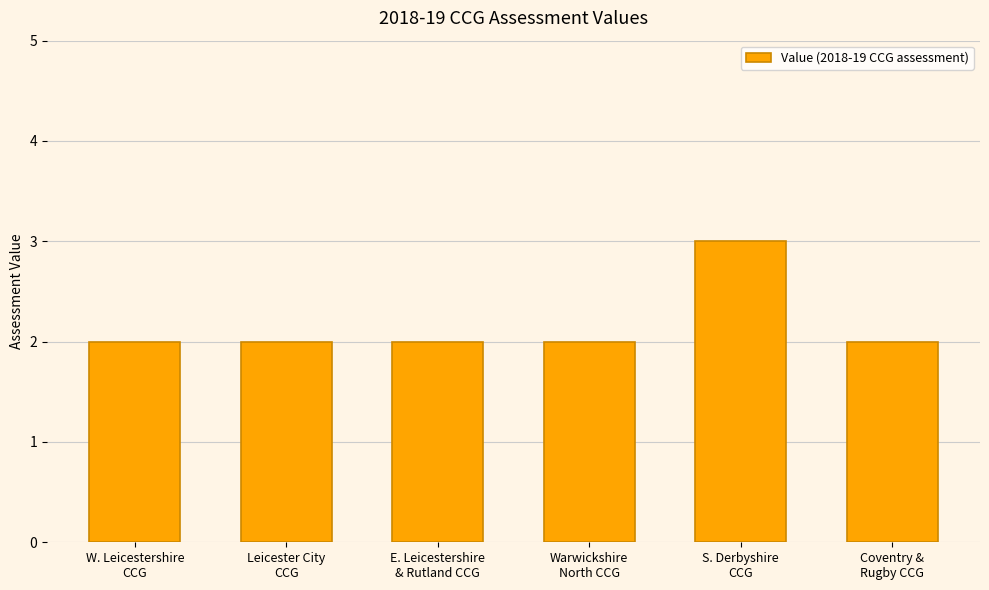

Reading left to right, transcribe all the data shown in this chart.

W. Leicestershire
CCG=2	Leicester City
CCG=2	E. Leicestershire
& Rutland CCG=2	Warwickshire
North CCG=2	S. Derbyshire
CCG=3	Coventry &
Rugby CCG=2